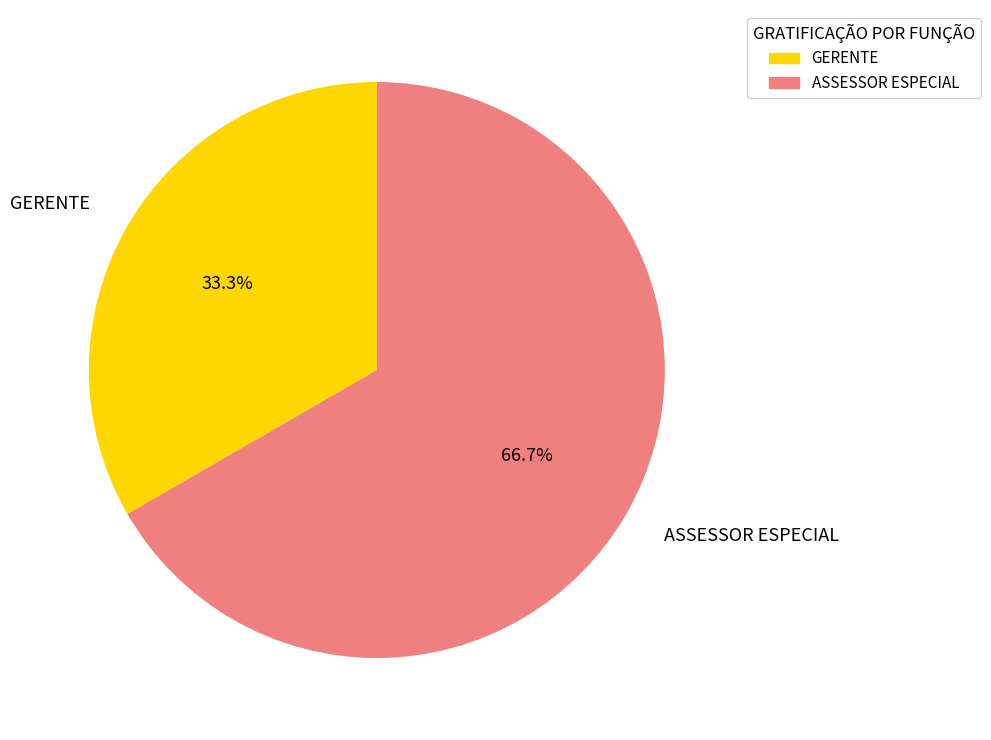

To the nearest percent, what is the average slice percentage?

50%